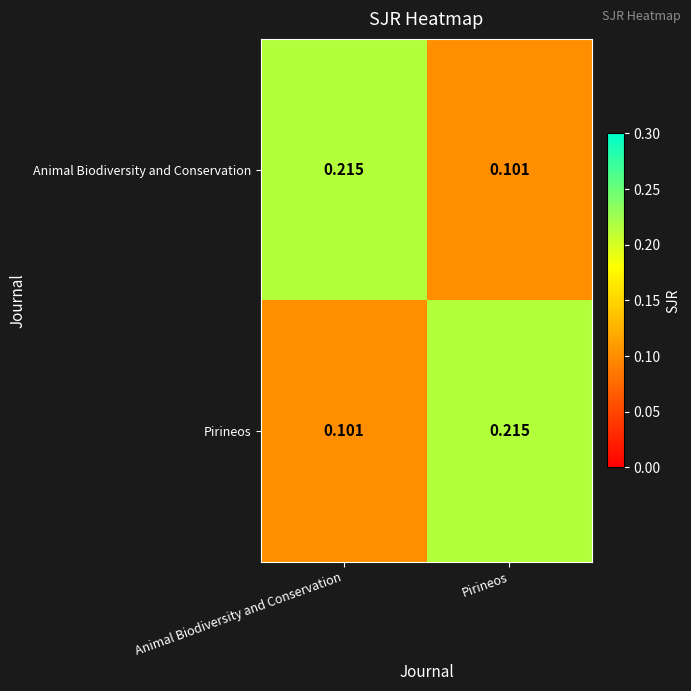

Rank the series at Animal Biodiversity and Conservation from highest to lowest value.

Animal Biodiversity and Conservation, Pirineos